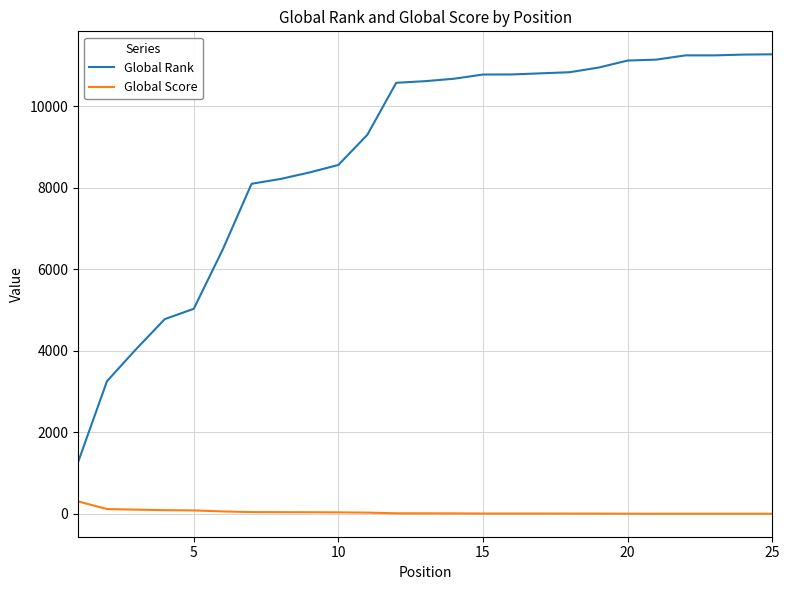

Which series has the largest total across all categories?

Global Rank